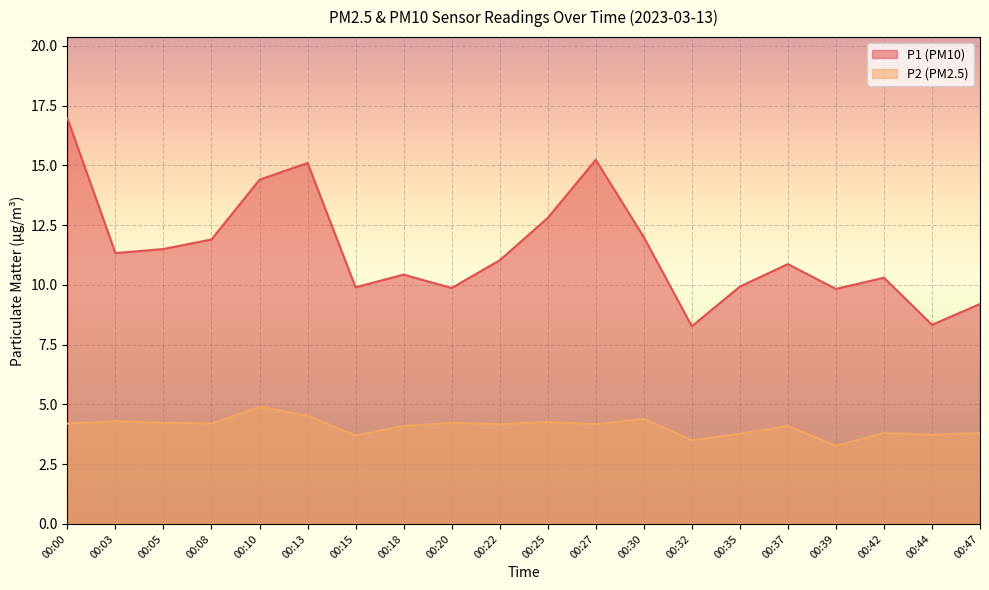

How many lines are shown in the chart?

2